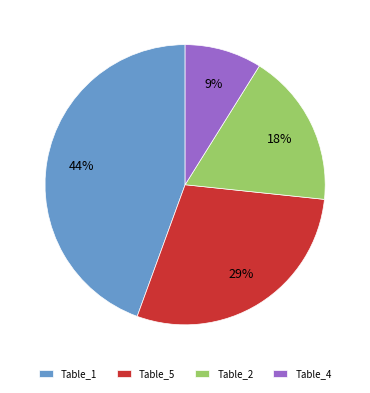

How many segments does this pie chart have?

4